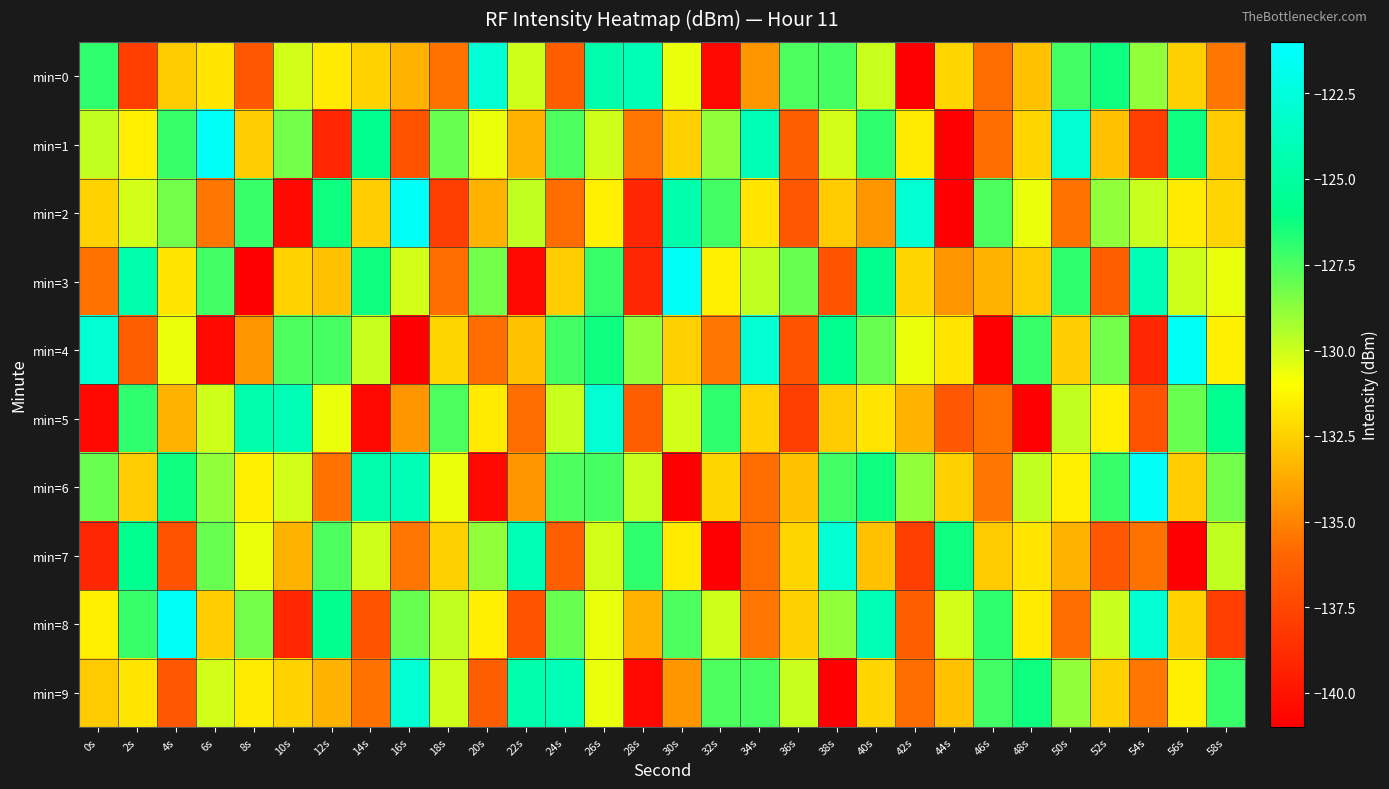

At which category is the sum across all series the highest?

26s